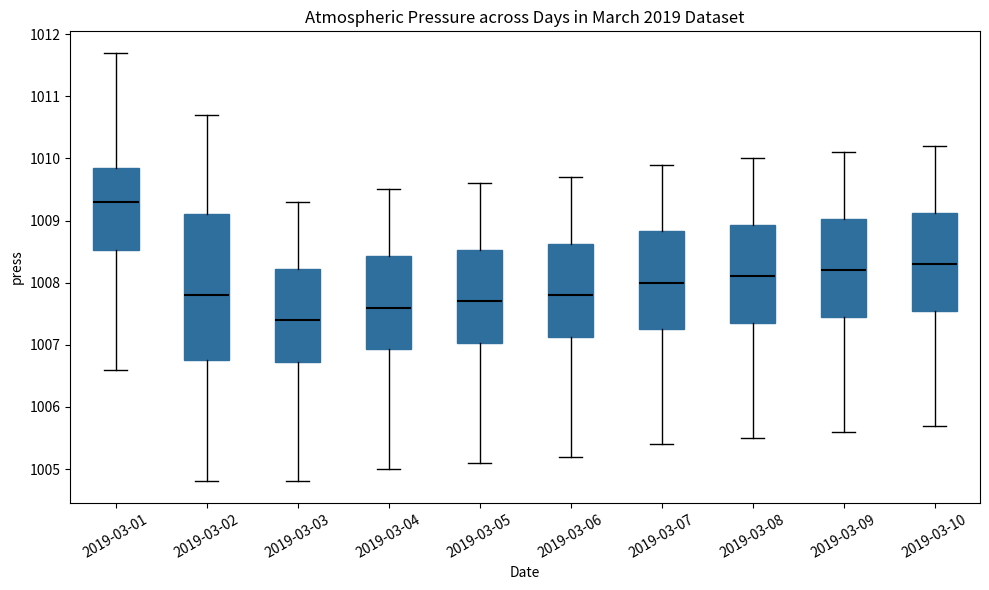

Reading left to right, transcribe this box plot: for each box, give where its median line is, the range the box spans, and where its two whiskers end, as read against the y-axis. The values are not printed on the chart, so give them approximately, as read against the axis.

2019-03-01: median 1009.3, box 1008.5 to 1009.9, whiskers 1006.6 to 1011.7
2019-03-02: median 1007.8, box 1006.8 to 1009.1, whiskers 1004.8 to 1010.7
2019-03-03: median 1007.4, box 1006.7 to 1008.2, whiskers 1004.8 to 1009.3
2019-03-04: median 1007.6, box 1006.9 to 1008.4, whiskers 1005.0 to 1009.5
2019-03-05: median 1007.7, box 1007.0 to 1008.5, whiskers 1005.1 to 1009.6
2019-03-06: median 1007.8, box 1007.1 to 1008.6, whiskers 1005.2 to 1009.7
2019-03-07: median 1008.0, box 1007.3 to 1008.8, whiskers 1005.4 to 1009.9
2019-03-08: median 1008.1, box 1007.4 to 1008.9, whiskers 1005.5 to 1010.0
2019-03-09: median 1008.2, box 1007.5 to 1009.0, whiskers 1005.6 to 1010.1
2019-03-10: median 1008.3, box 1007.6 to 1009.1, whiskers 1005.7 to 1010.2